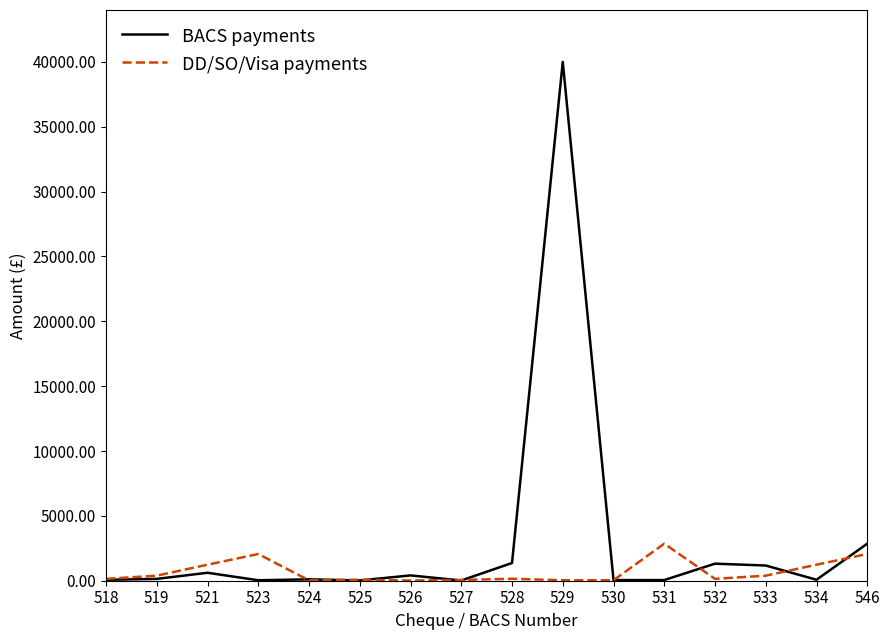

Rank the series by their average value, from highest to lowest.

BACS payments, DD/SO/Visa payments